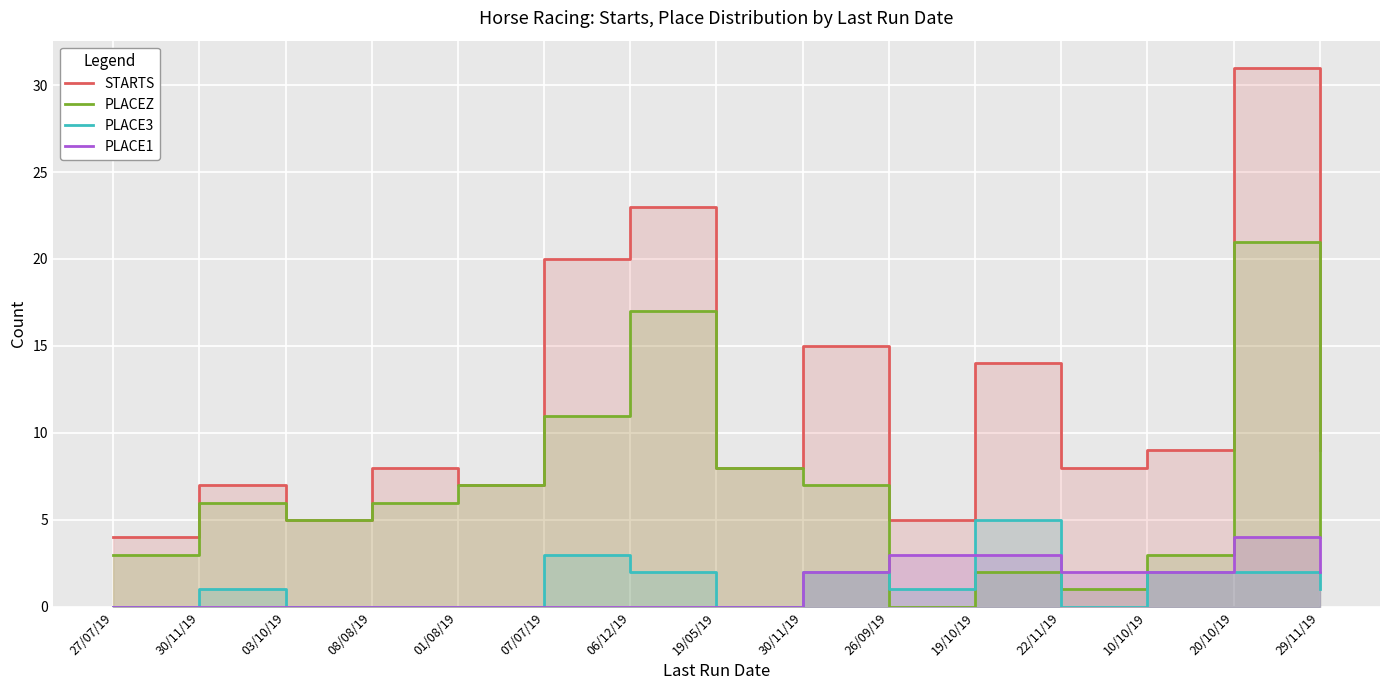

What is the average value of the PLACE1 series?

1